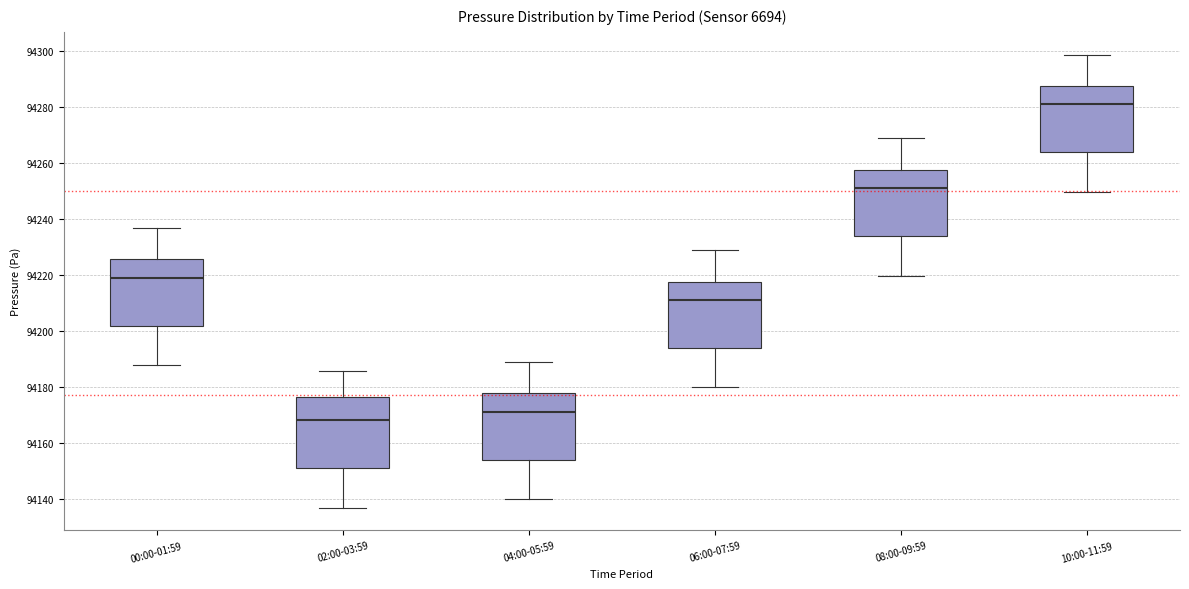

Which box's median line is the lowest?

02:00-03:59